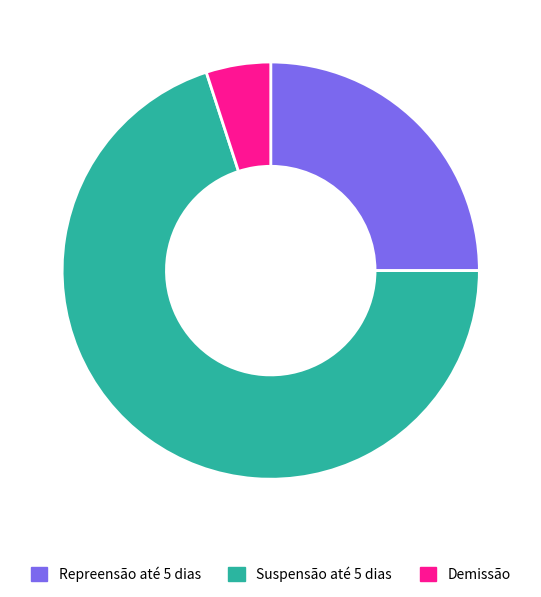

Is there a majority slice in this chart?

Yes